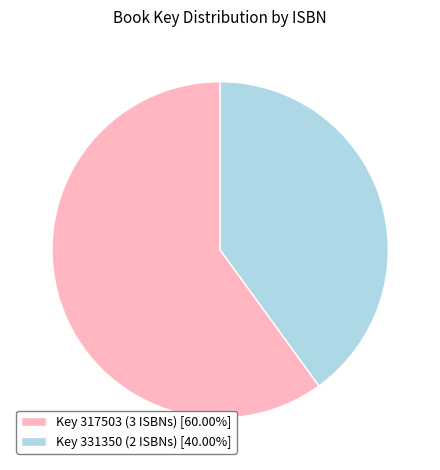

What is the ratio of the value at Key 317503 (3 ISBNs) [60.00%] to the value at Key 331350 (2 ISBNs) [40.00%]?

1.5